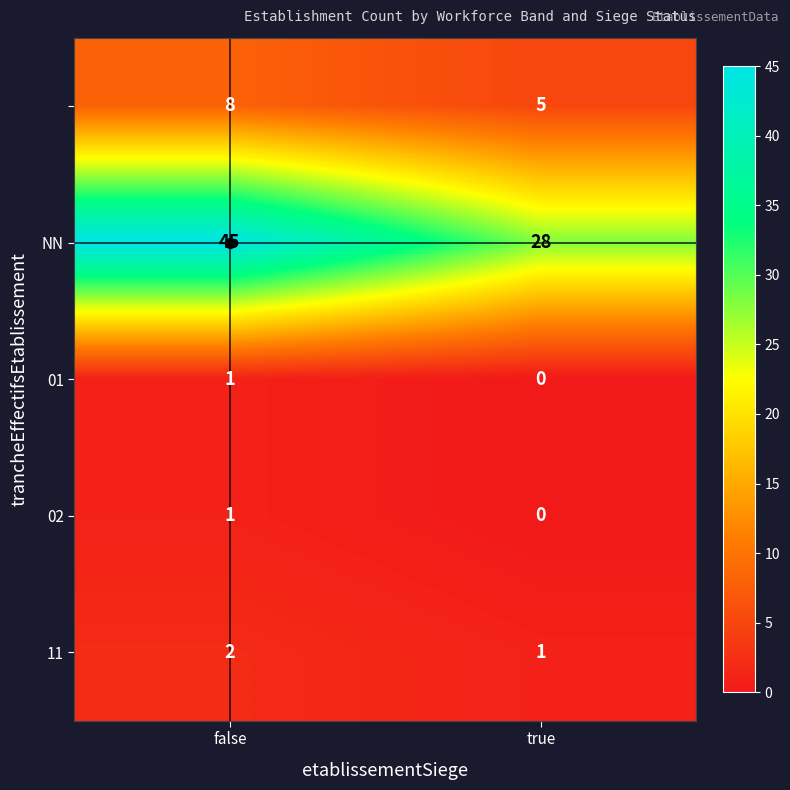

At which category is the sum across all series the highest?

false